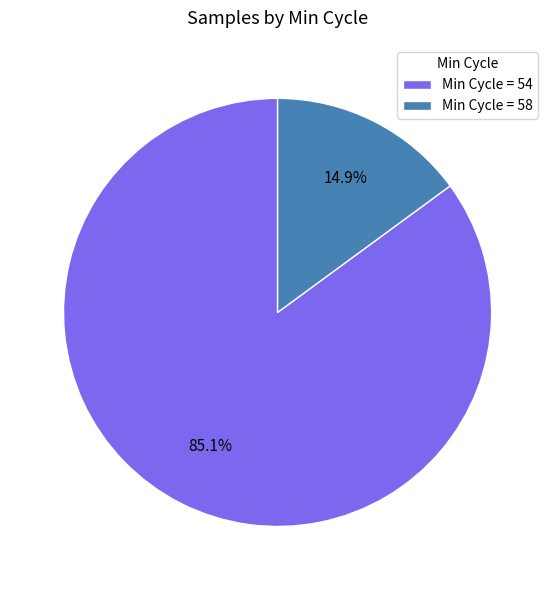

What is the smallest slice in the pie chart?

Min Cycle = 58